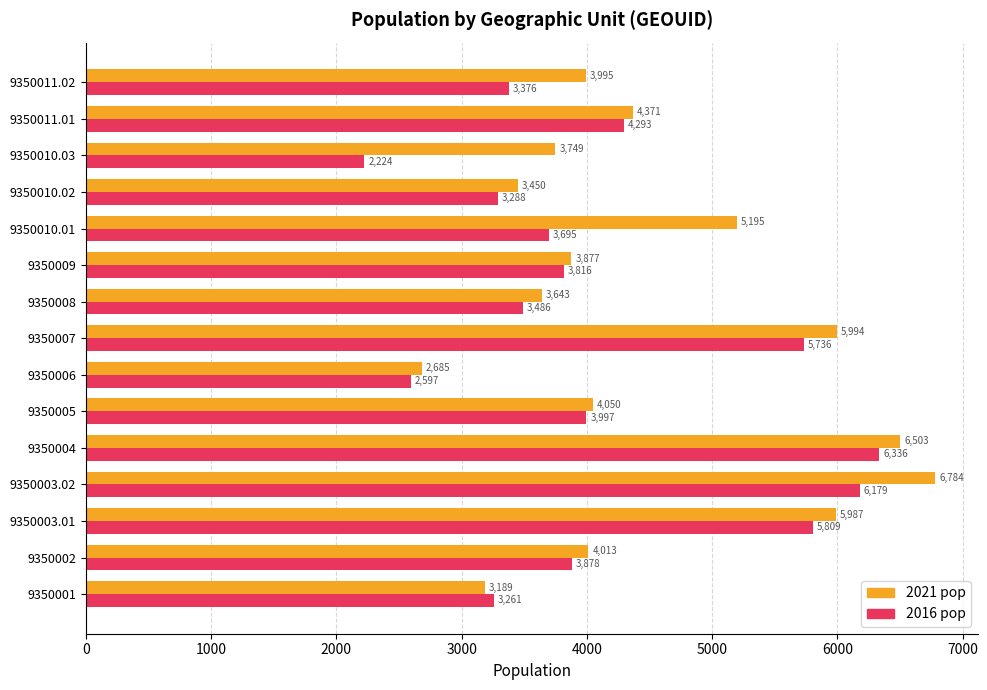

What is the difference between the maximum and minimum values in the 2021 pop series?

4099